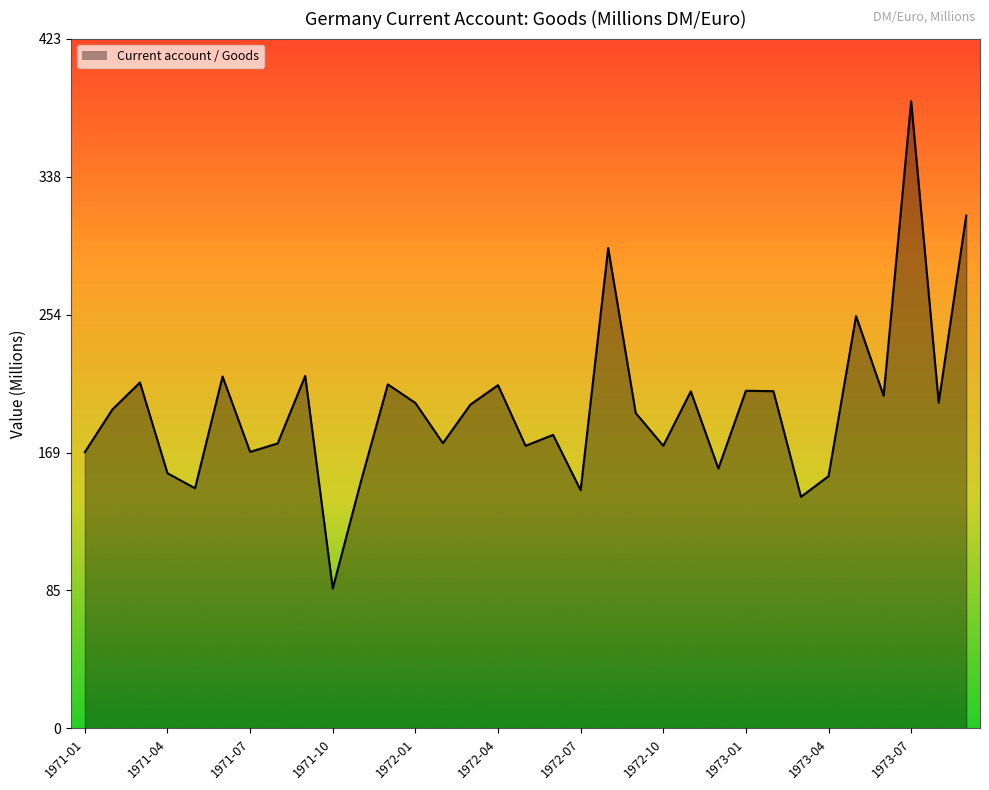

Does the chart have visible grid lines?

No